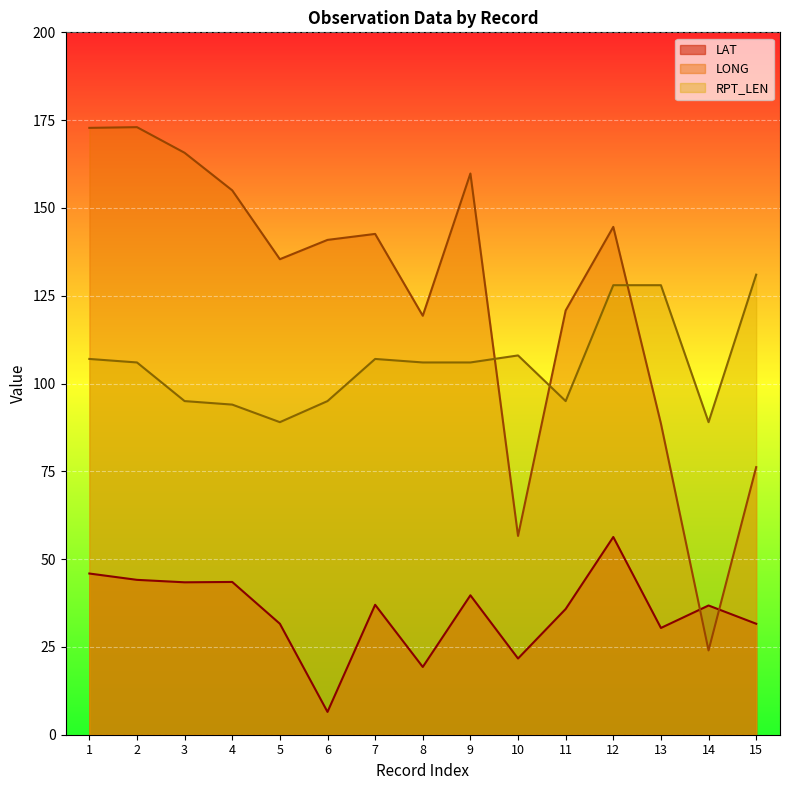

What is the value of the LAT point at the 2nd from the left?

44.1